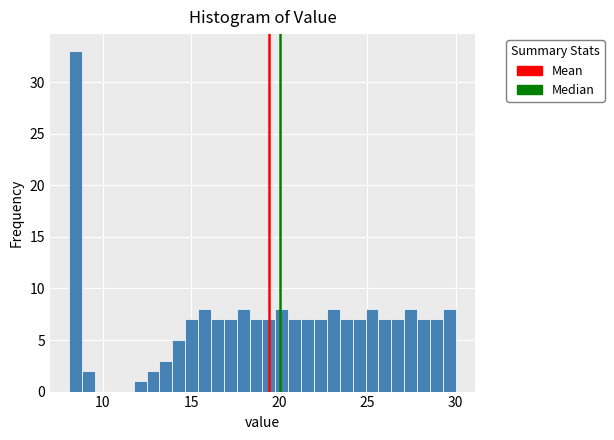

Around what value on the x-axis is the tallest bar? Give the approximate position of its centre, as read against the axis.

8.5